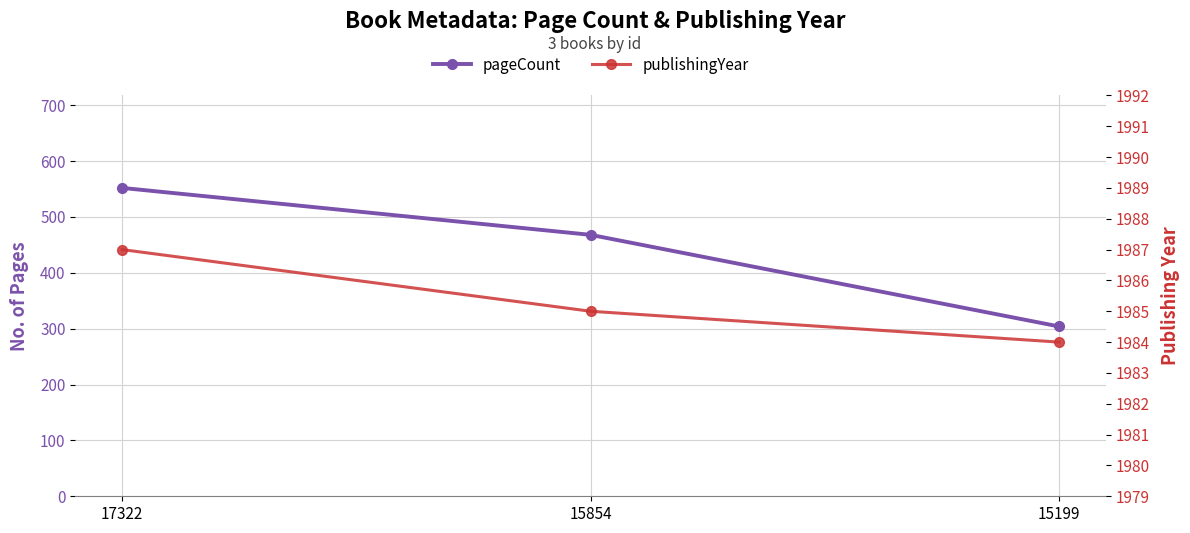

Which category has the highest value in the publishingYear series?

17322